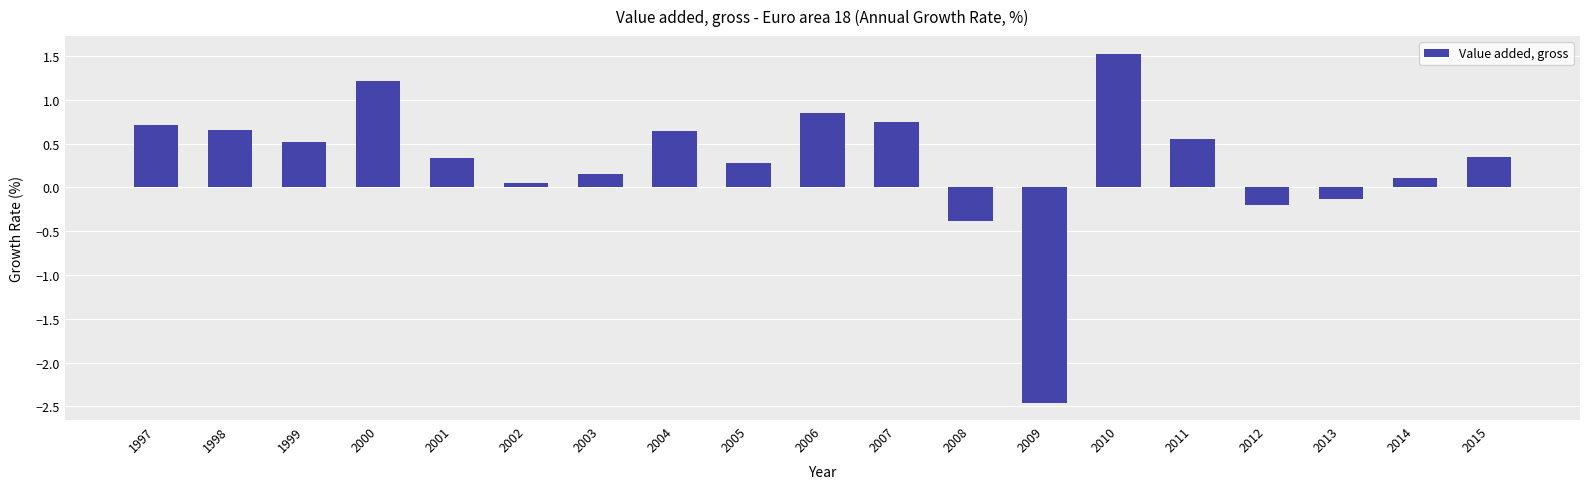

At which category does the chart reach its peak across all series?

2010